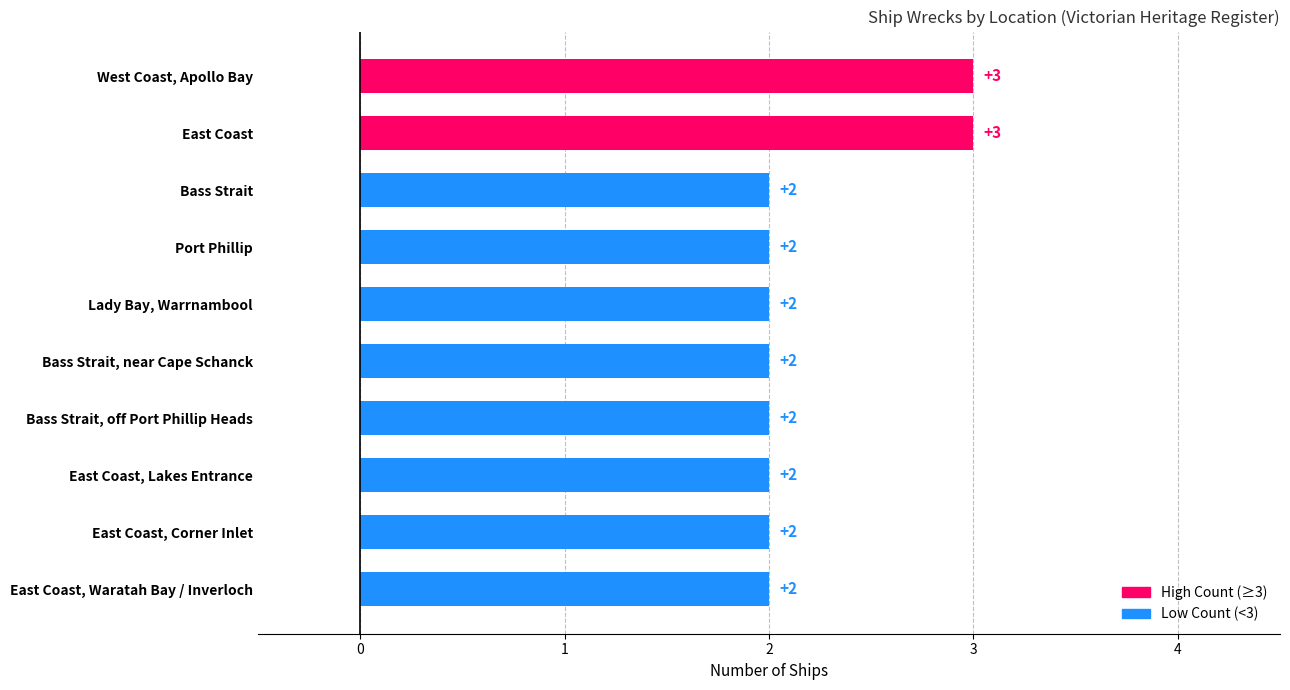

What is the label of the 7th bar from the top?

Bass Strait, off Port Phillip Heads